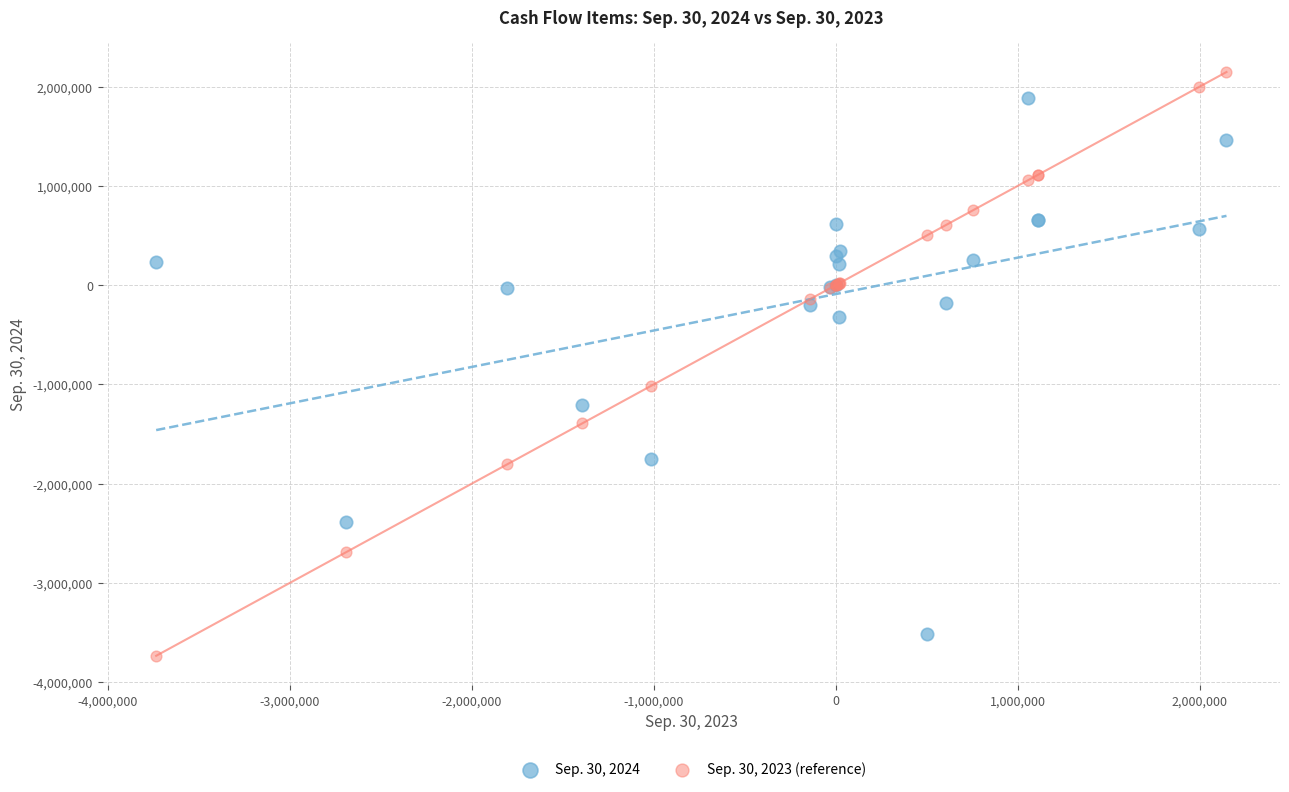

Which series has the widest spread of Y values?

Sep. 30, 2023 (reference)